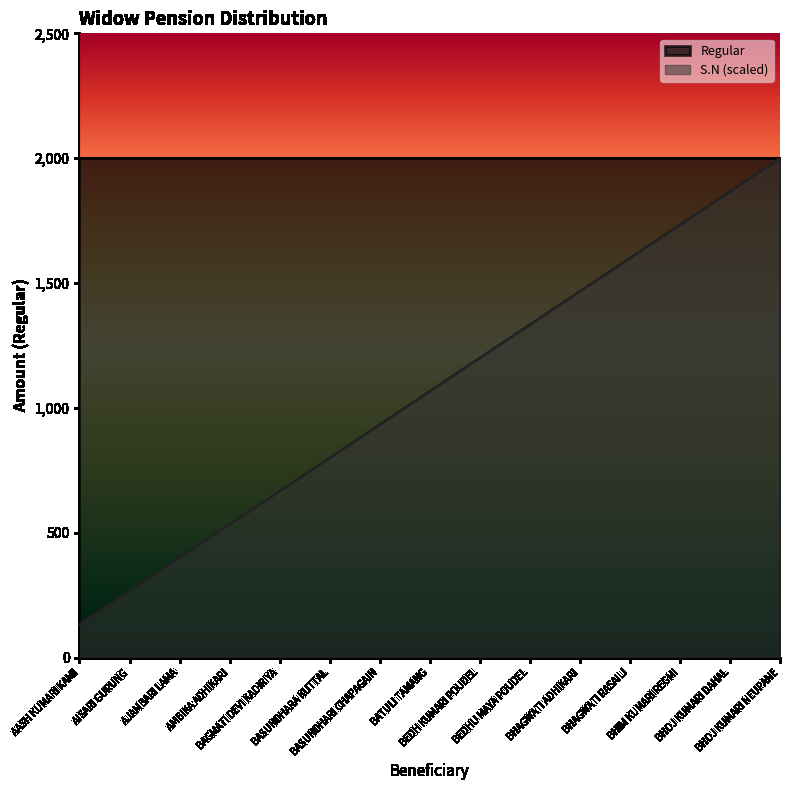

What is the difference between the values at BASUNDHARA KUTTAL and BHAGWATI RASAILI?

800.0